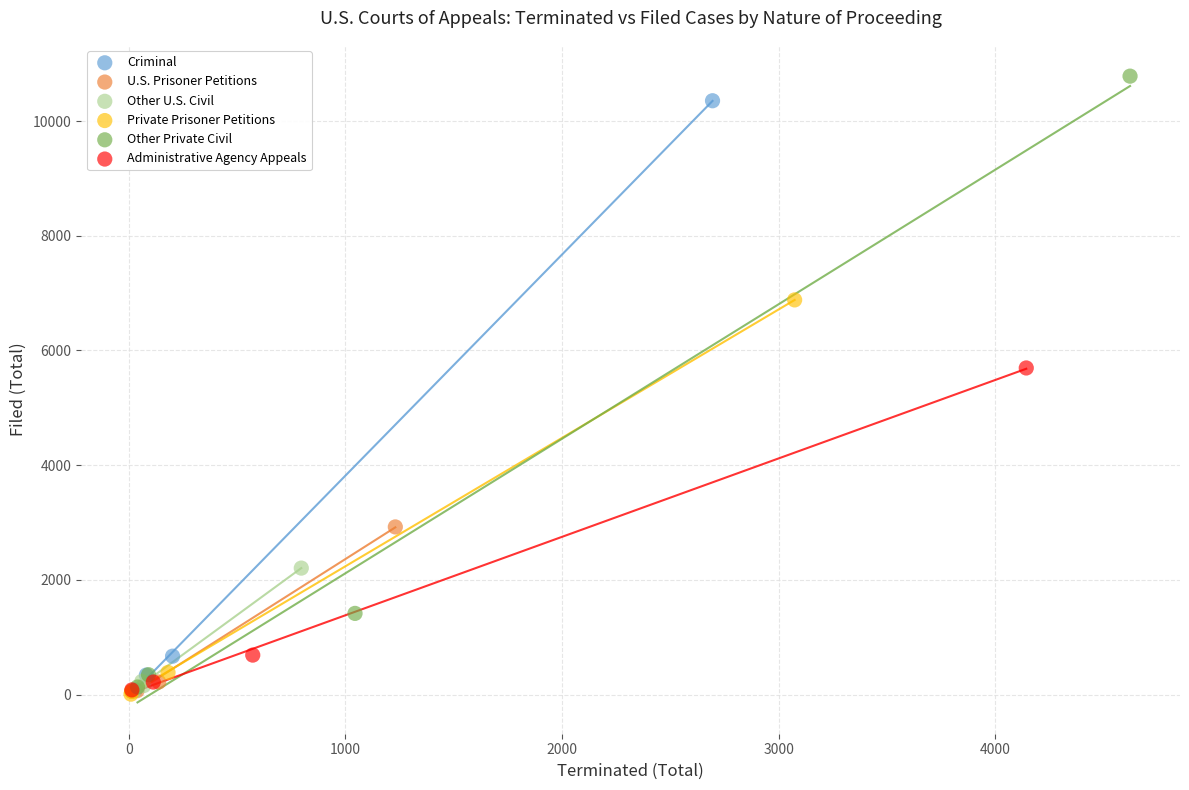

Which series reaches the maximum Y coordinate?

Other Private Civil